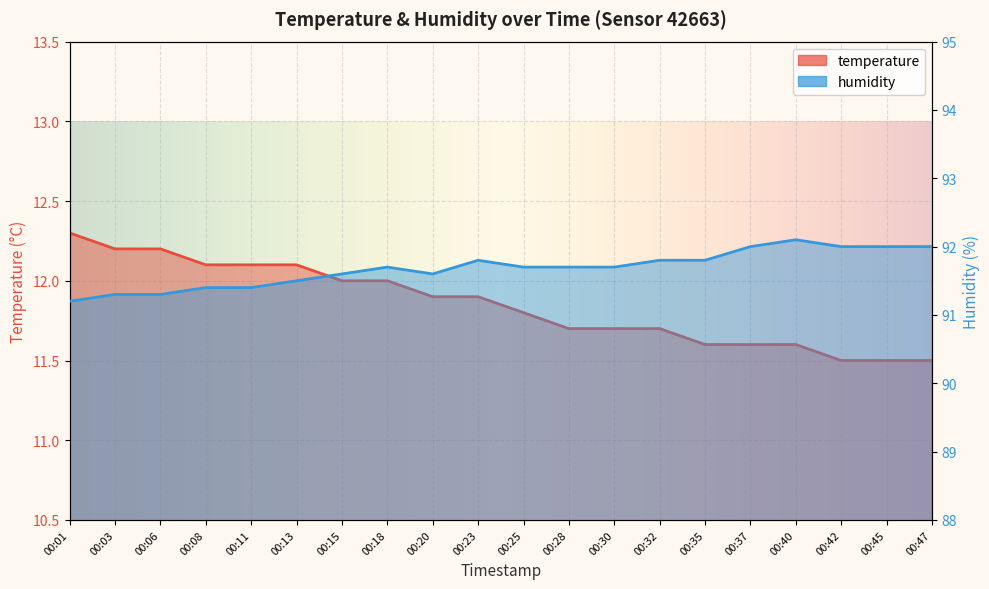

Is it true that temperature equals 11.6 at 00:40?

True